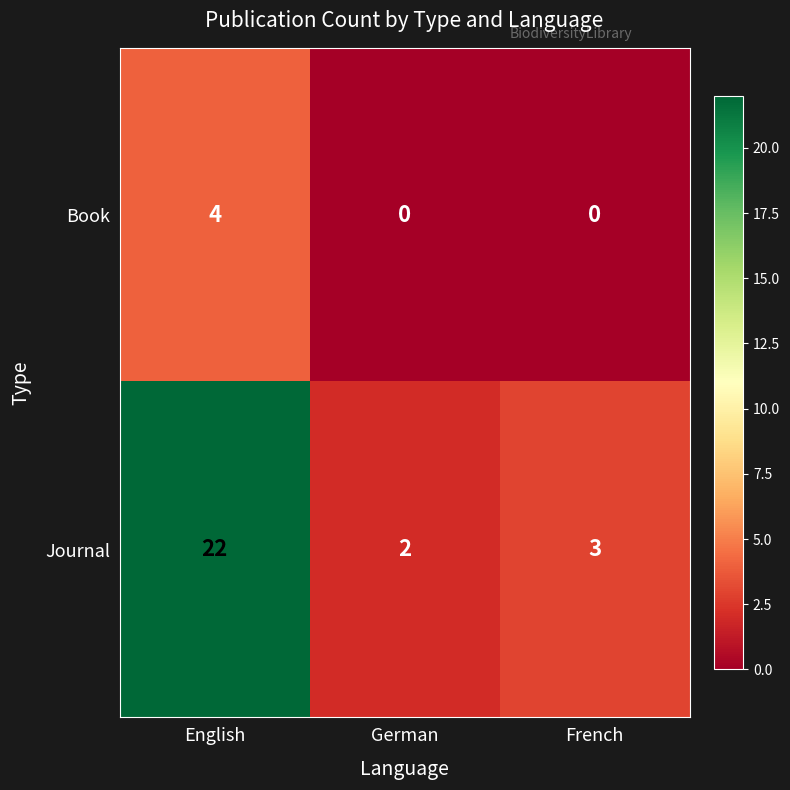

Reading left to right, what are all the values shown in this chart?

Book: 4	0	0
Journal: 22	2	3